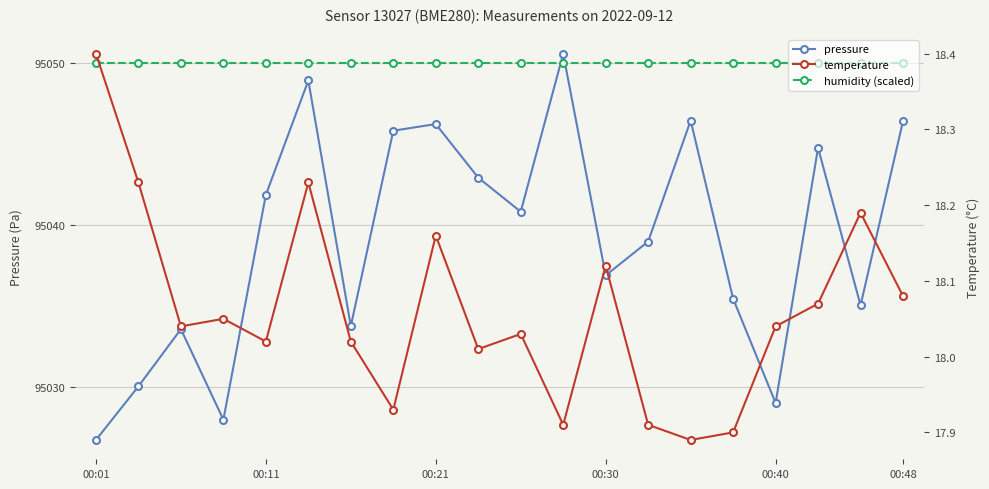

What is the sum of all humidity (scaled) values?

1901000.0